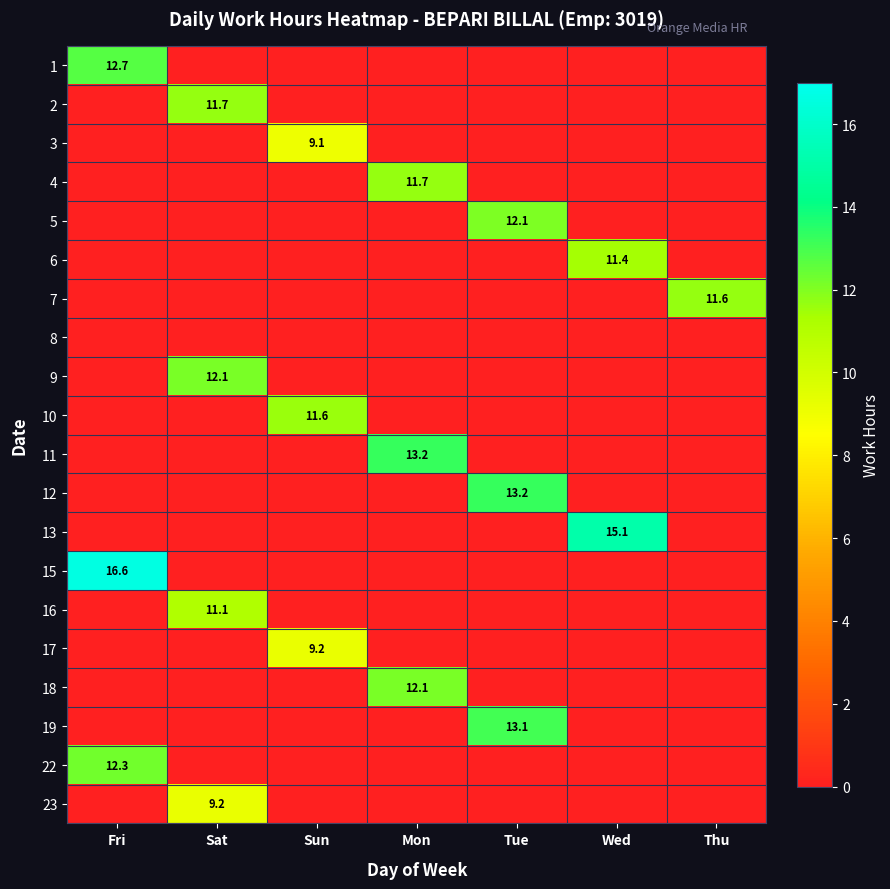

List the labels in order of 11 value, largest first.

Mon, Fri, Sat, Sun, Tue, Wed, Thu